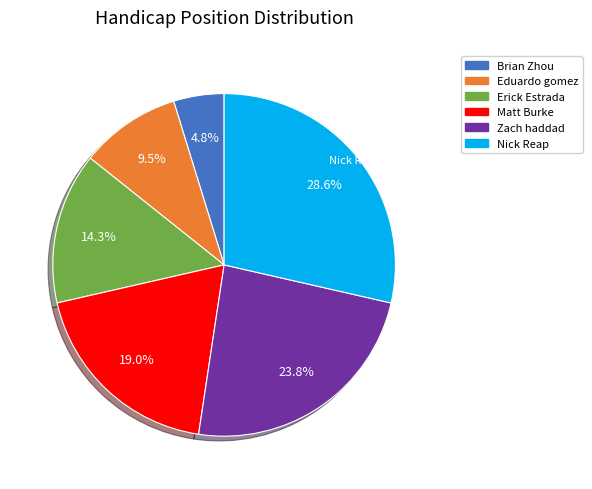

Is there a majority slice in this chart?

No